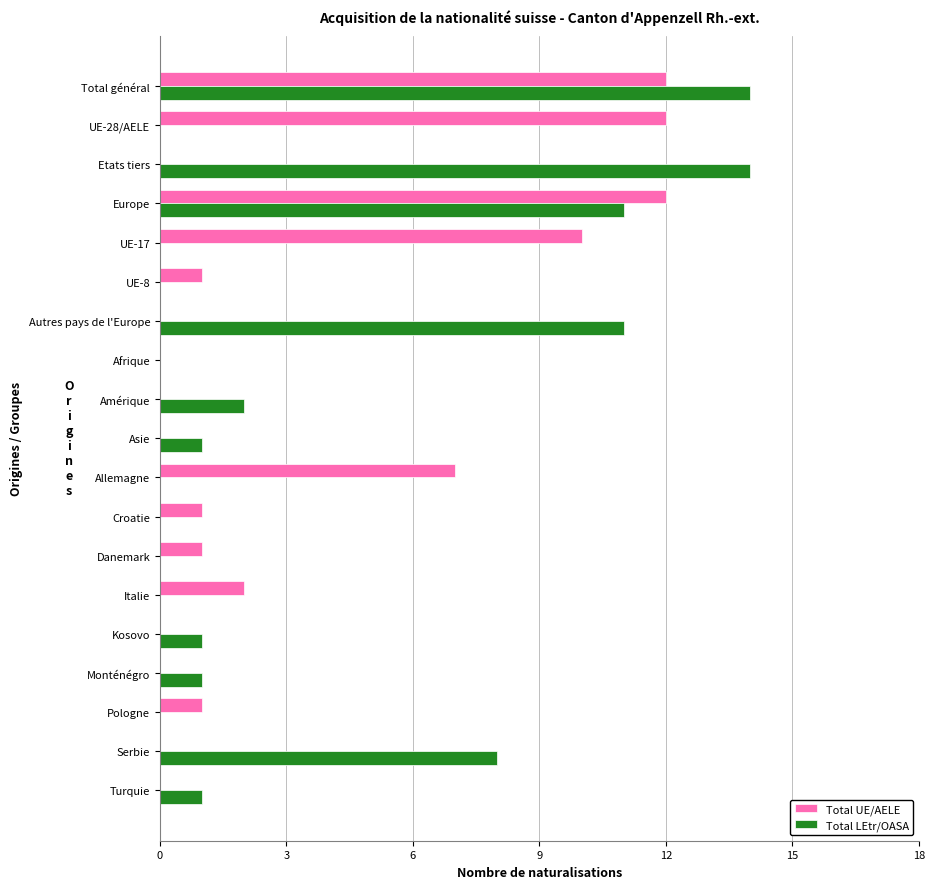

Which series changed the most between Allemagne and Pologne?

Total UE/AELE